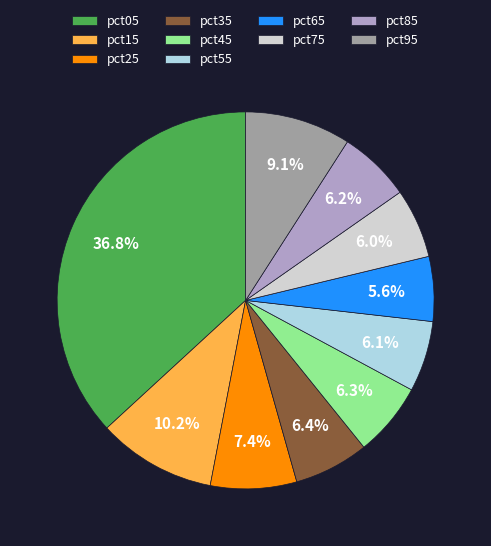

Is there any slice that represents more than half of the pie?

No